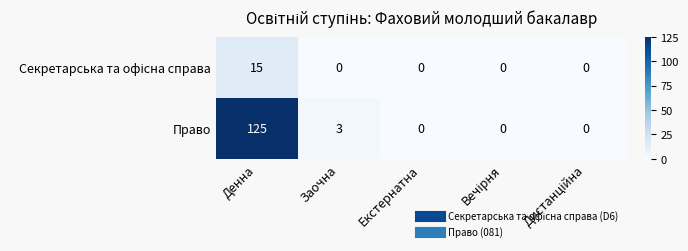

Count the number of categories in the chart.

5